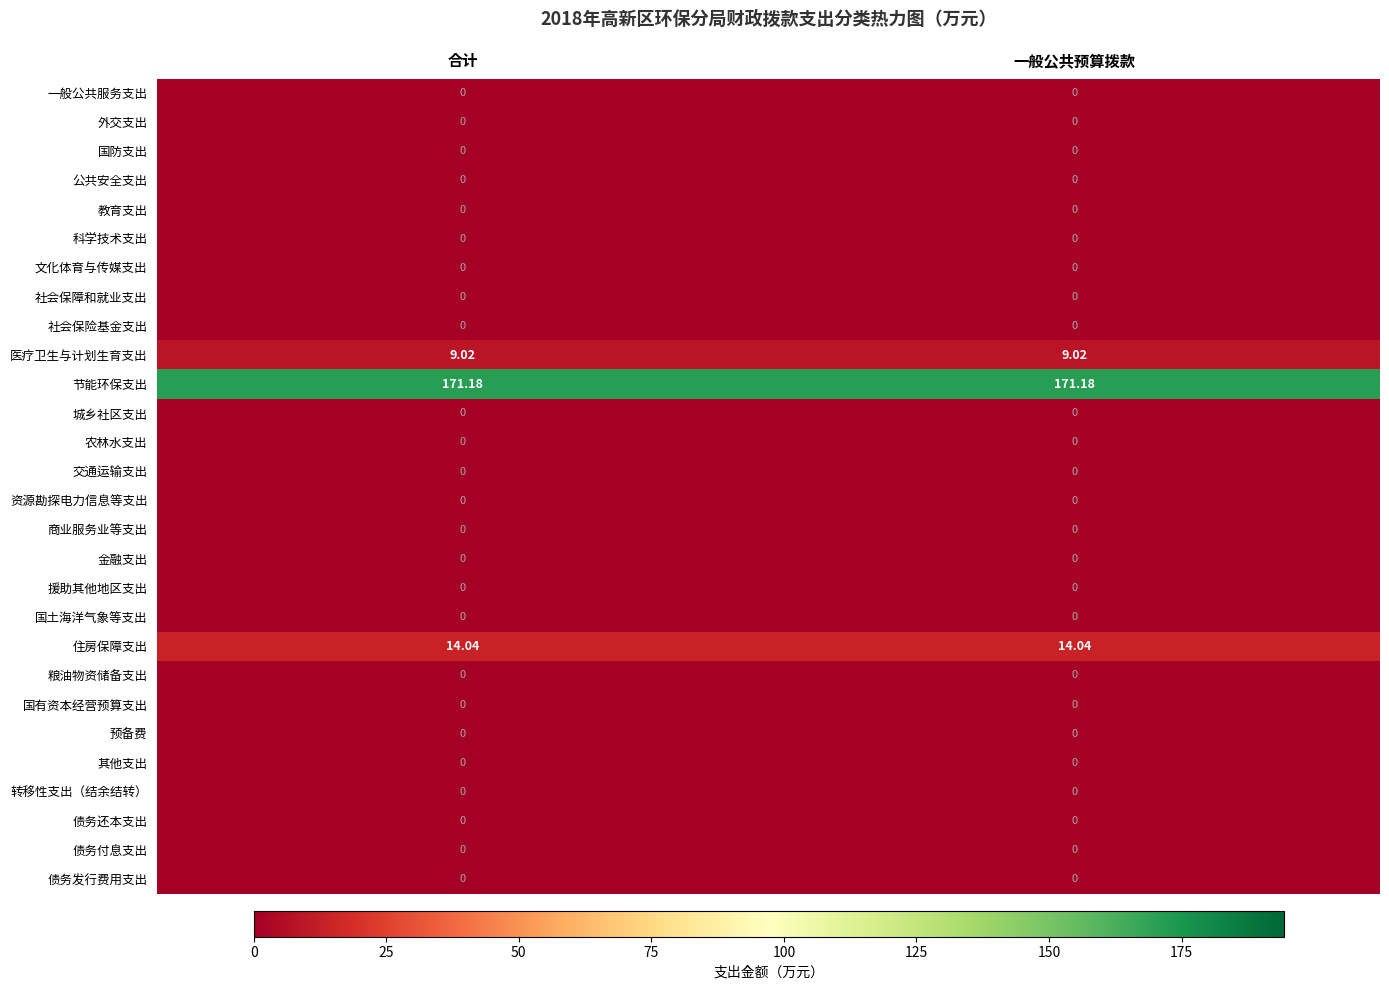

Count the number of data series in this chart.

28